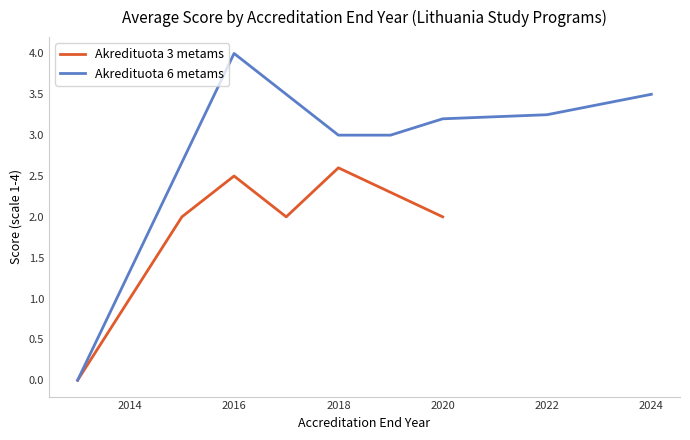

What is the maximum value for Akredituota 3 metams?

2.6